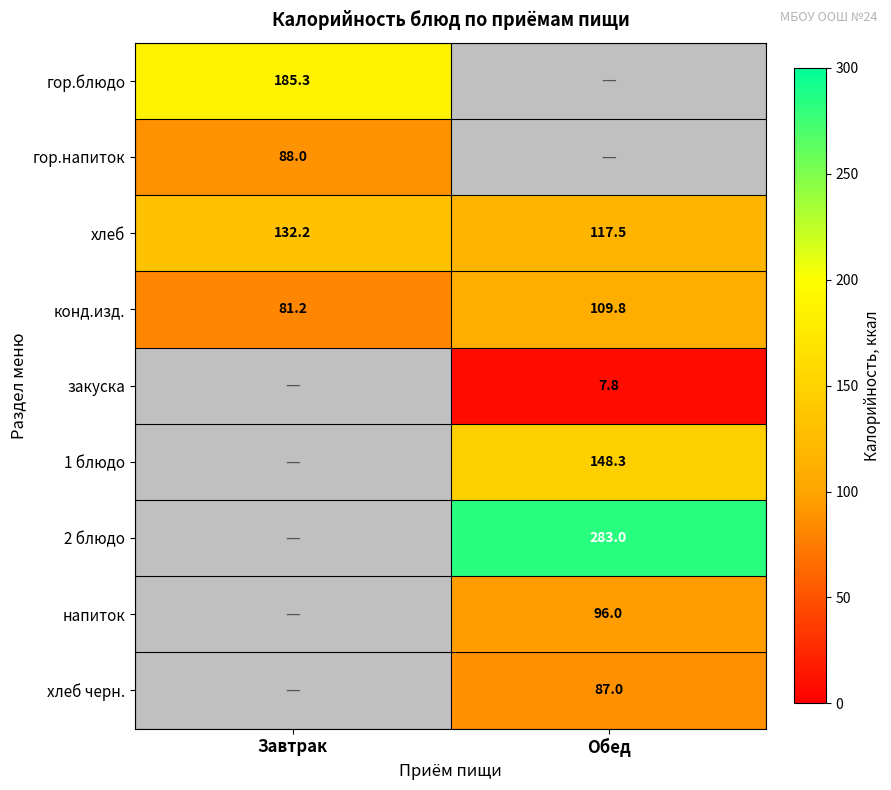

What is the maximum value shown in the chart?

283.0